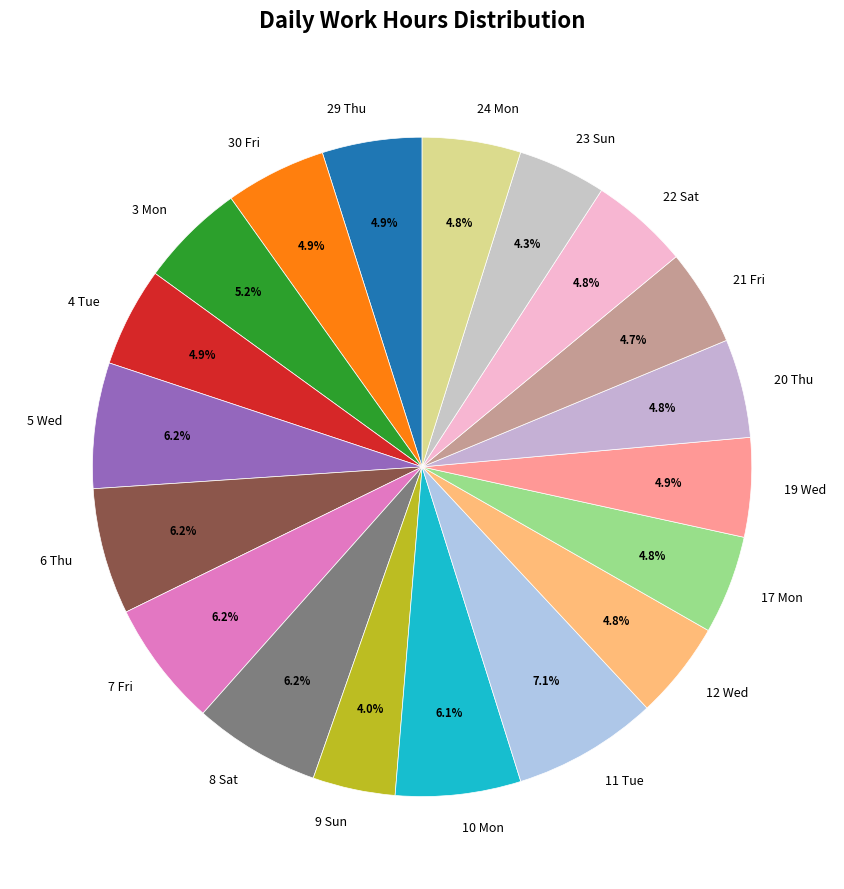

To the nearest percent, what is the difference between the 4 Tue and 10 Mon slice percentages?

1%